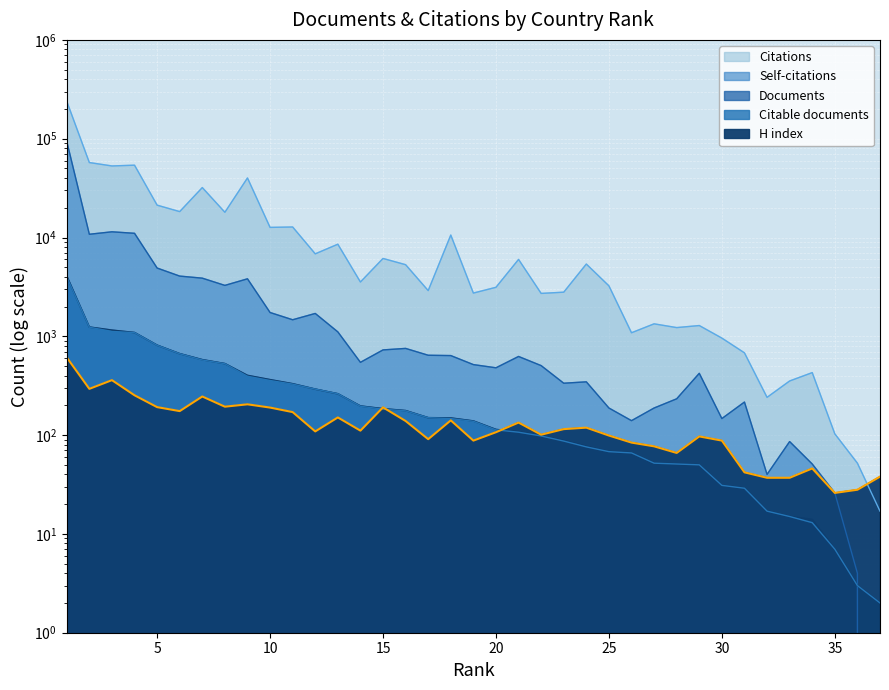

Which series has the largest total across all categories?

Citations